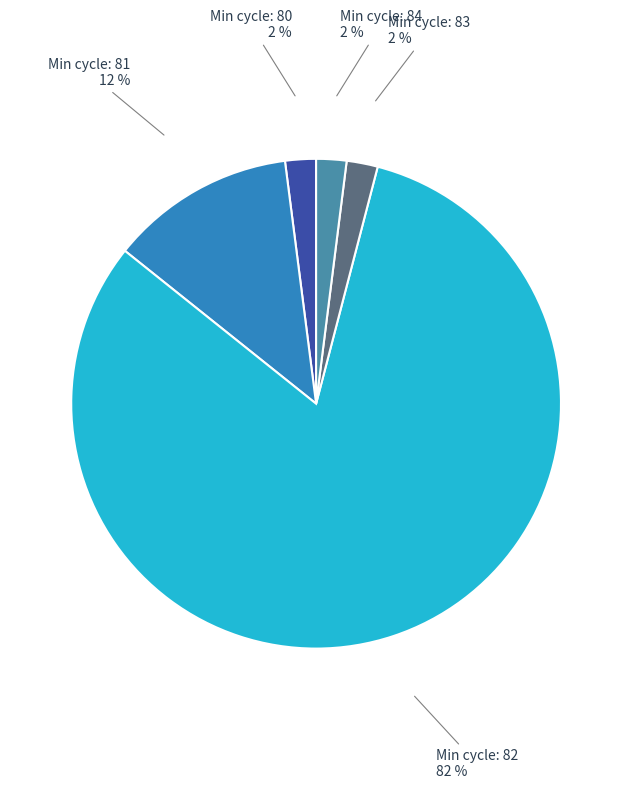

To the nearest percent, what is the difference between the largest and smallest slice percentages?

80%